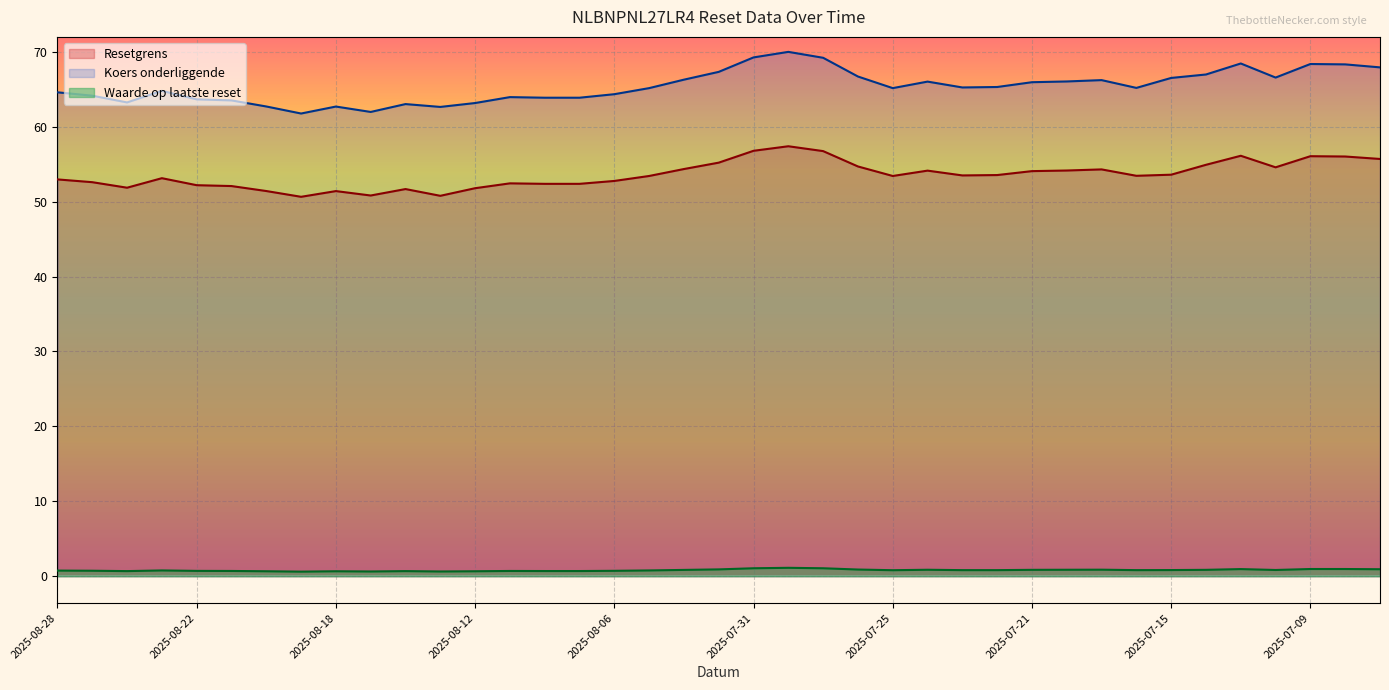

What is the greatest value displayed?

70.0